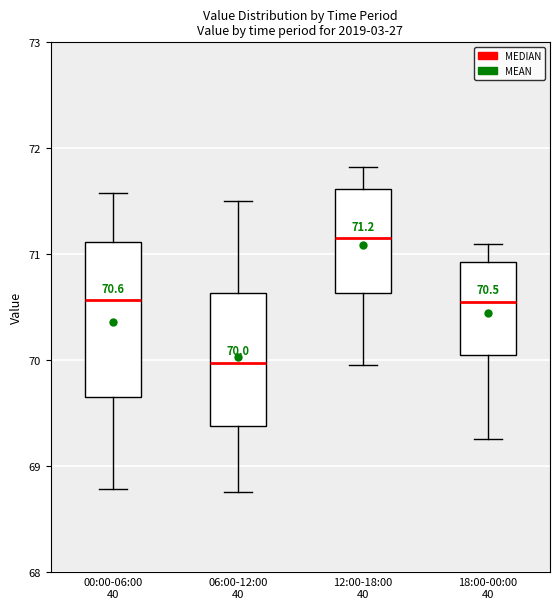

Which box has the highest median line?

12:00-18:00 40